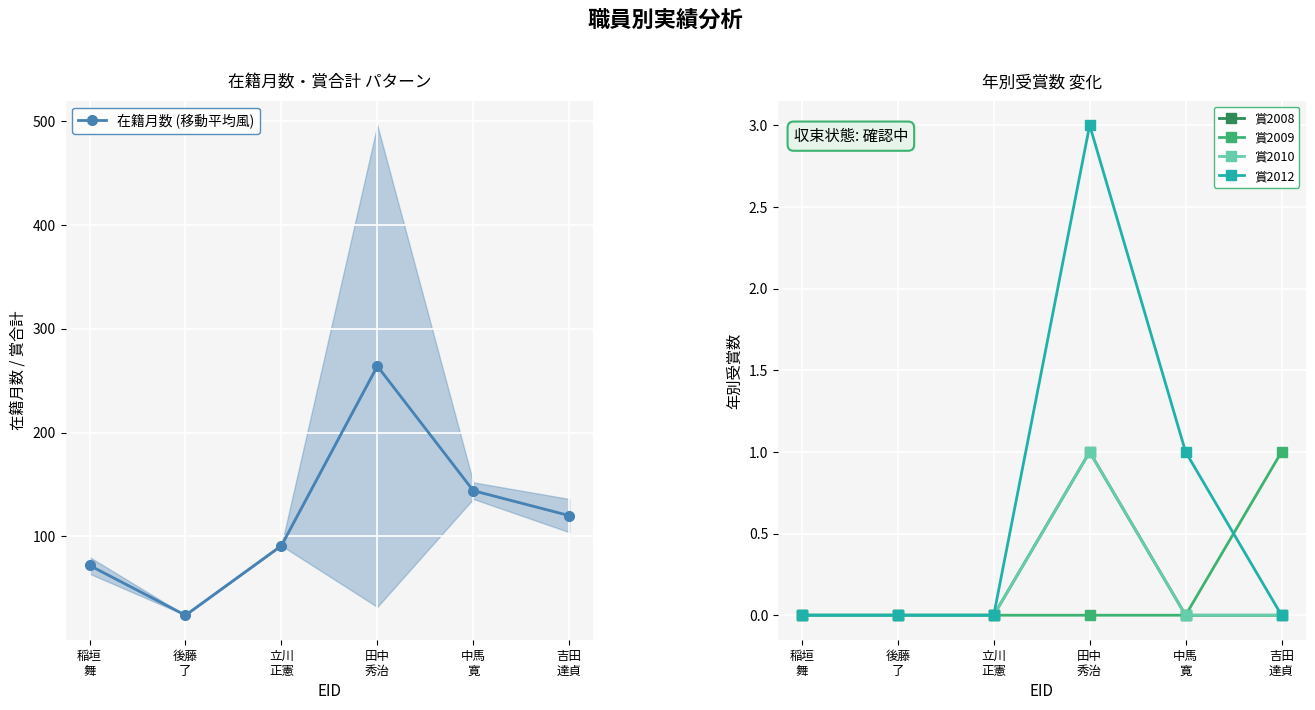

Where is the first local maximum for 在籍月数 (移動平均風)?

田中
秀治